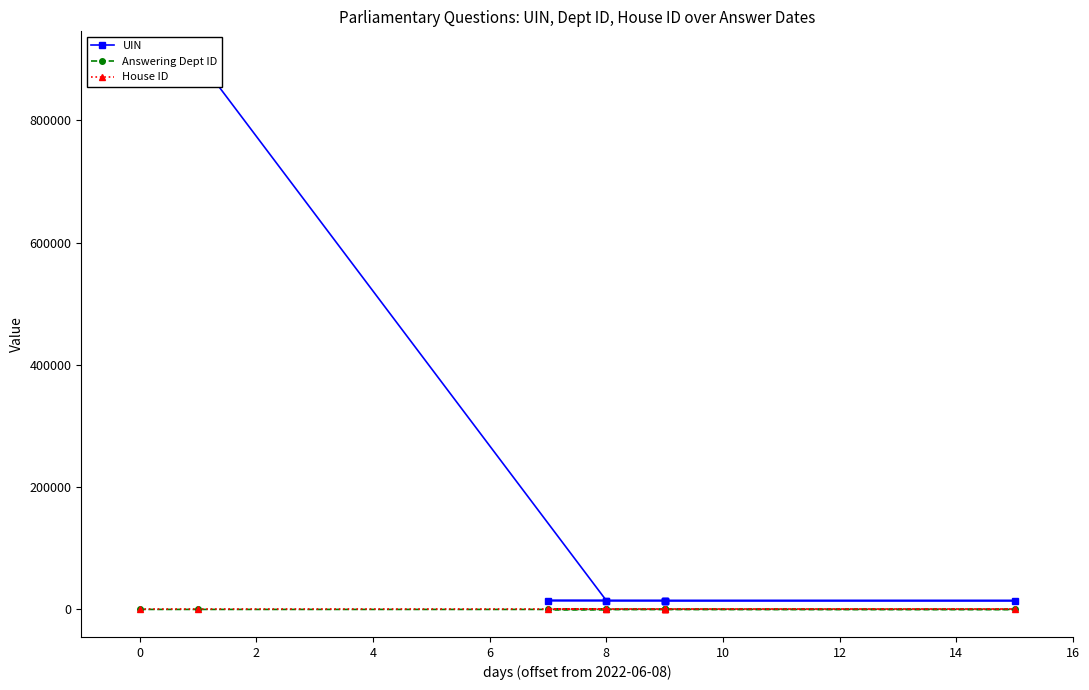

True or false: House ID and Answering Dept ID cross at least once.

False